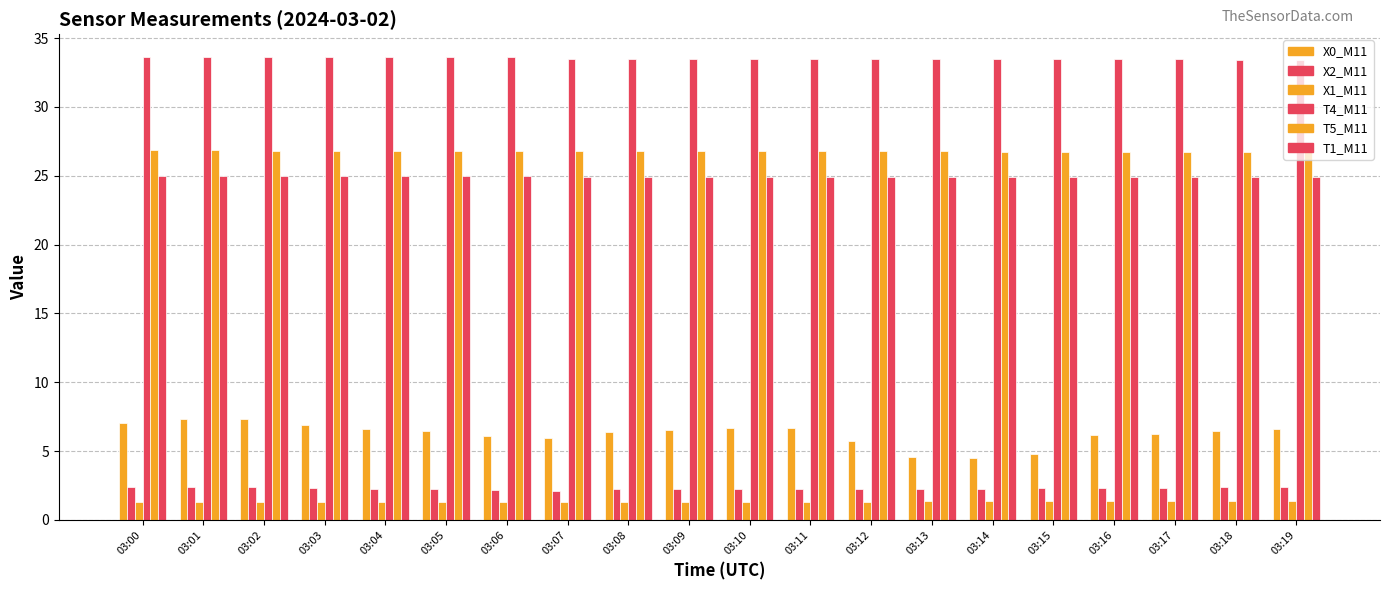

How many categories are shown in the chart?

20